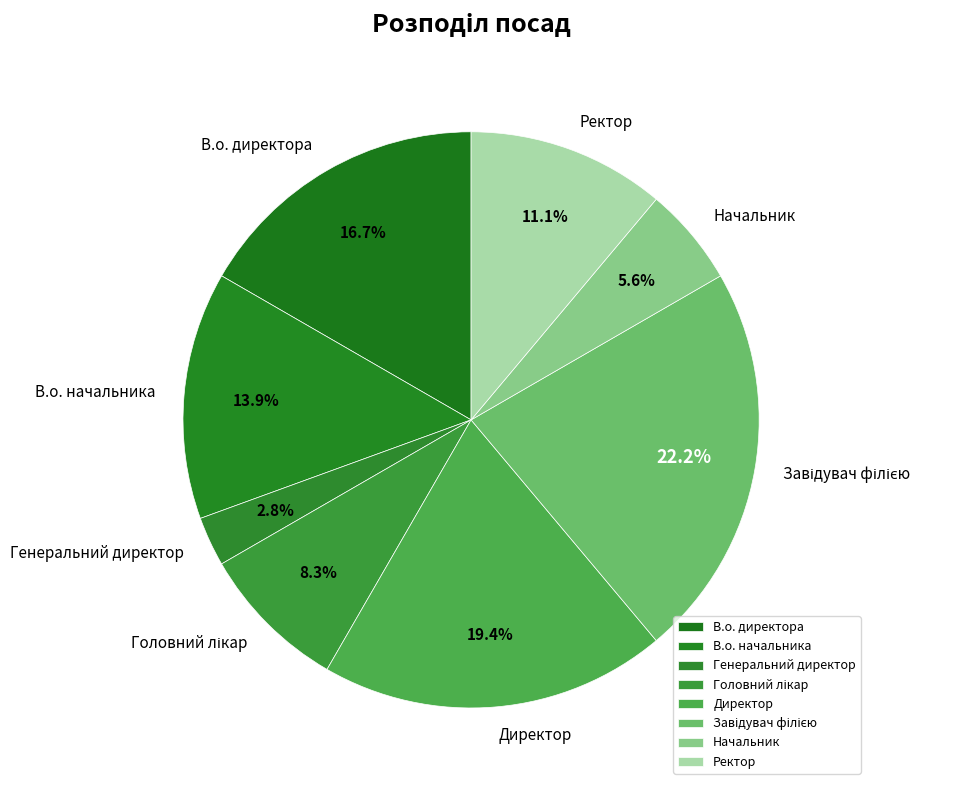

To the nearest percent, what is the average slice percentage?

12%